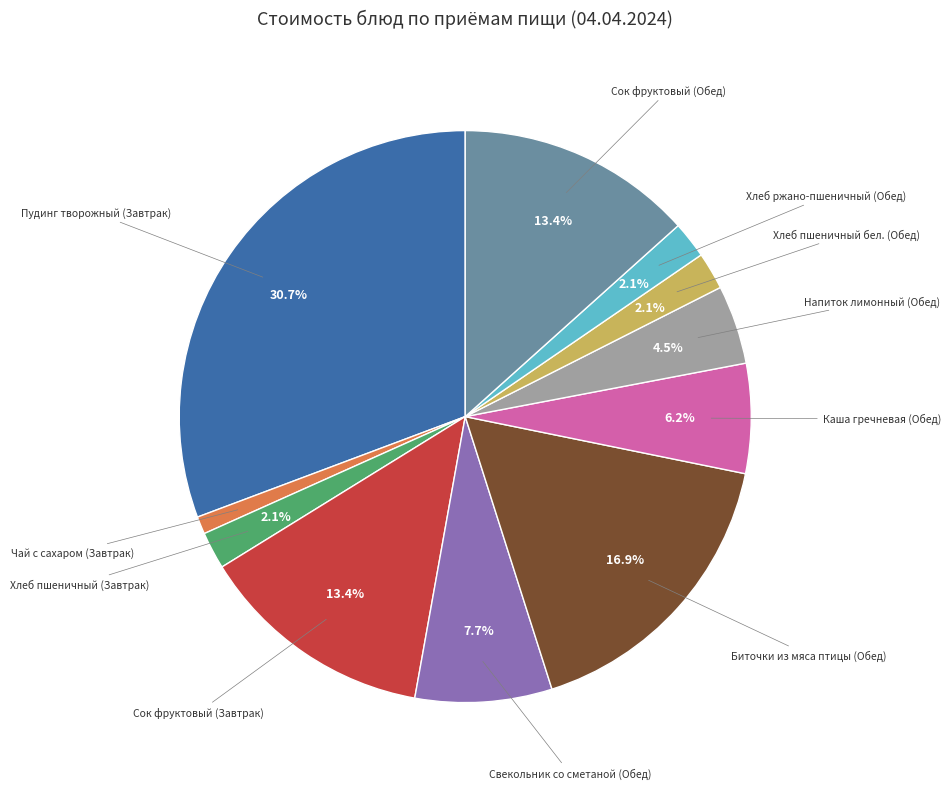

What percentage do Напиток лимонный (Обед) and Хлеб пшеничный бел. (Обед) together represent?

6.6%